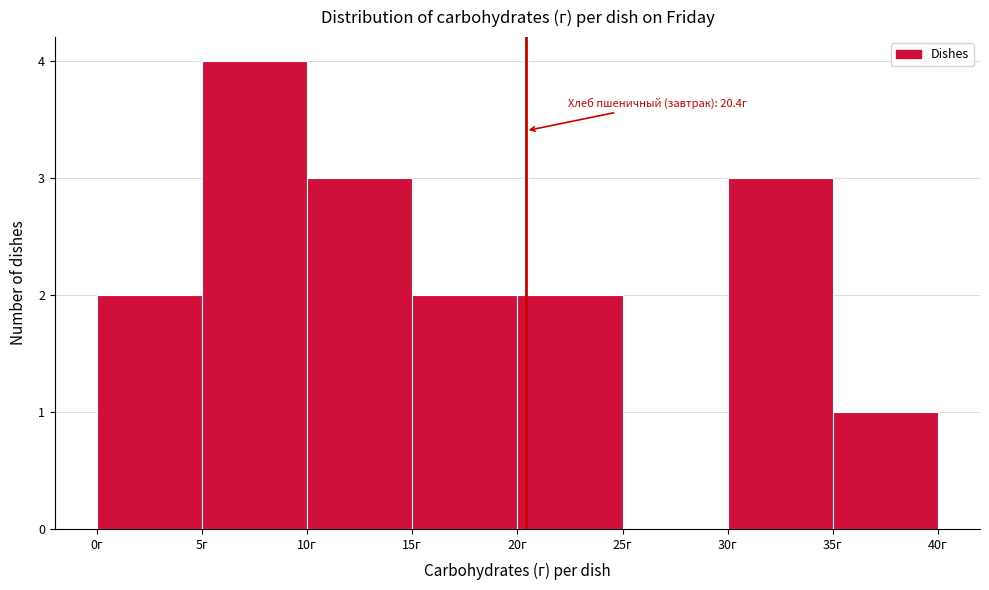

Which range on the x-axis has the tallest bar?

5 to 10